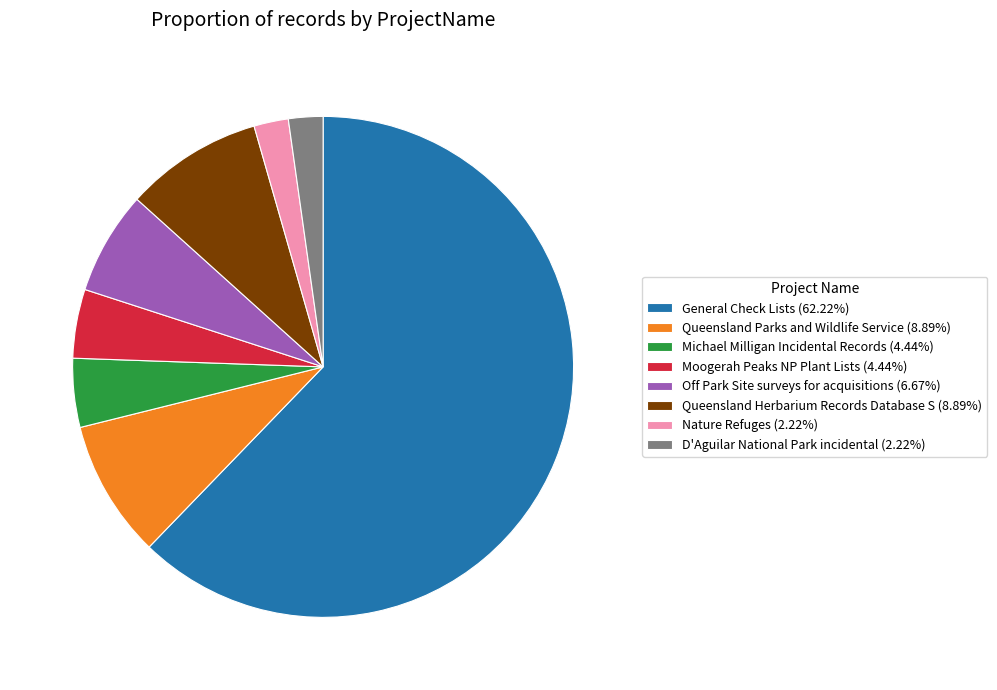

Count the number of slices in the pie.

8